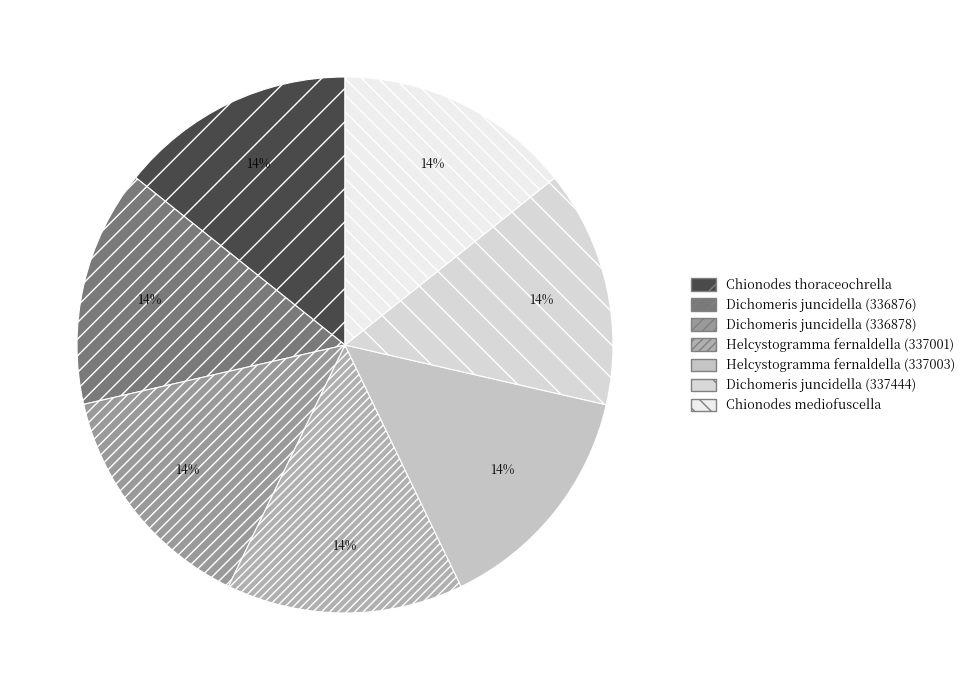

What is the smallest slice in the pie chart?

Chionodes thoraceochrella